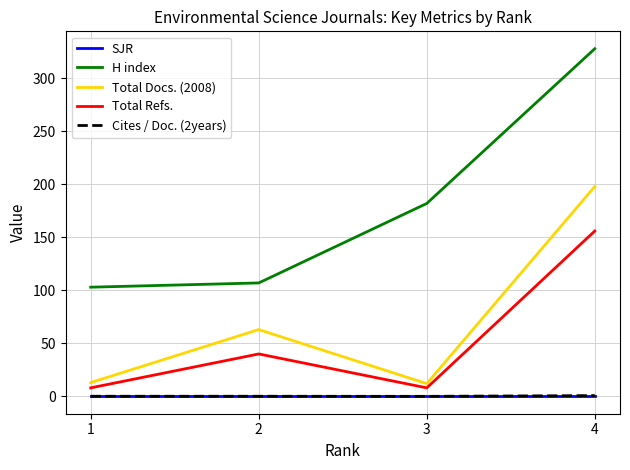

True or false: Total Docs. (2008) has a value of 38.1 at 2.

False